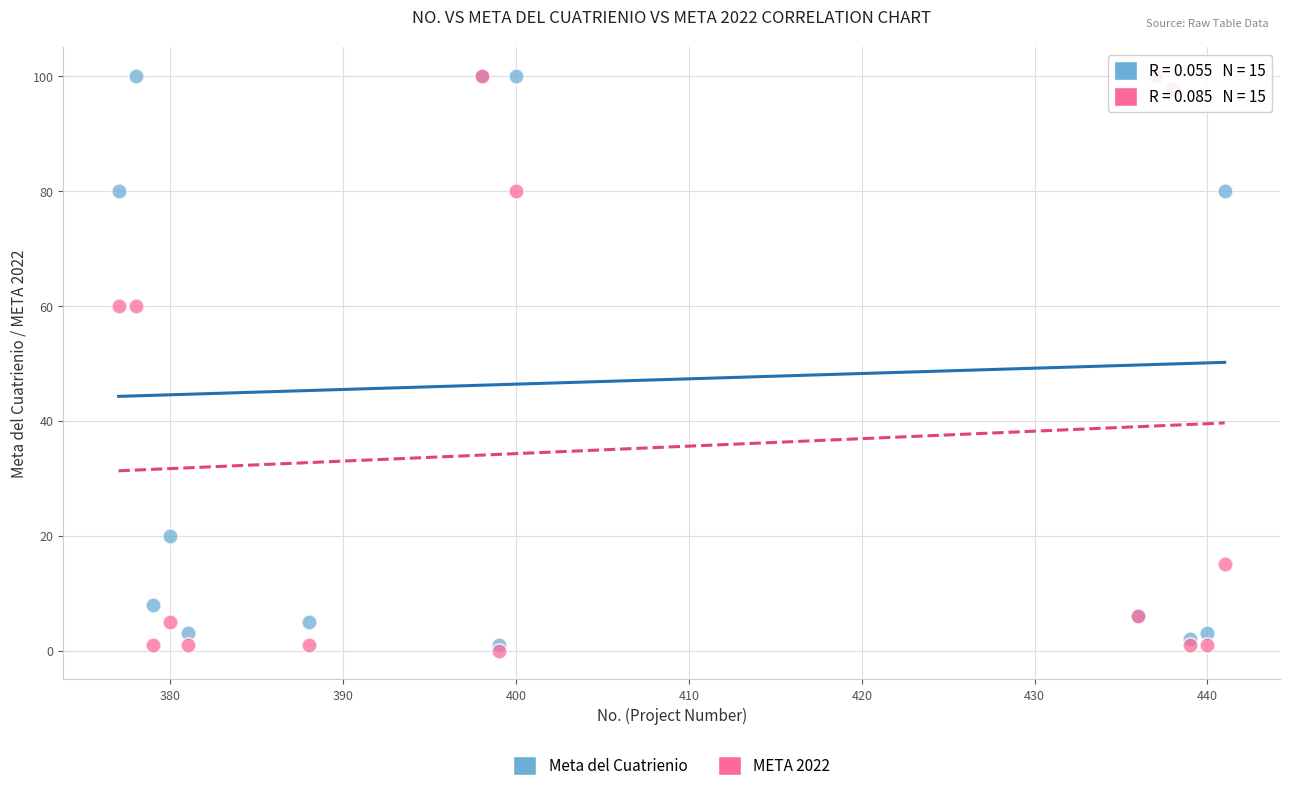

Which series reaches the minimum Y coordinate?

META 2022